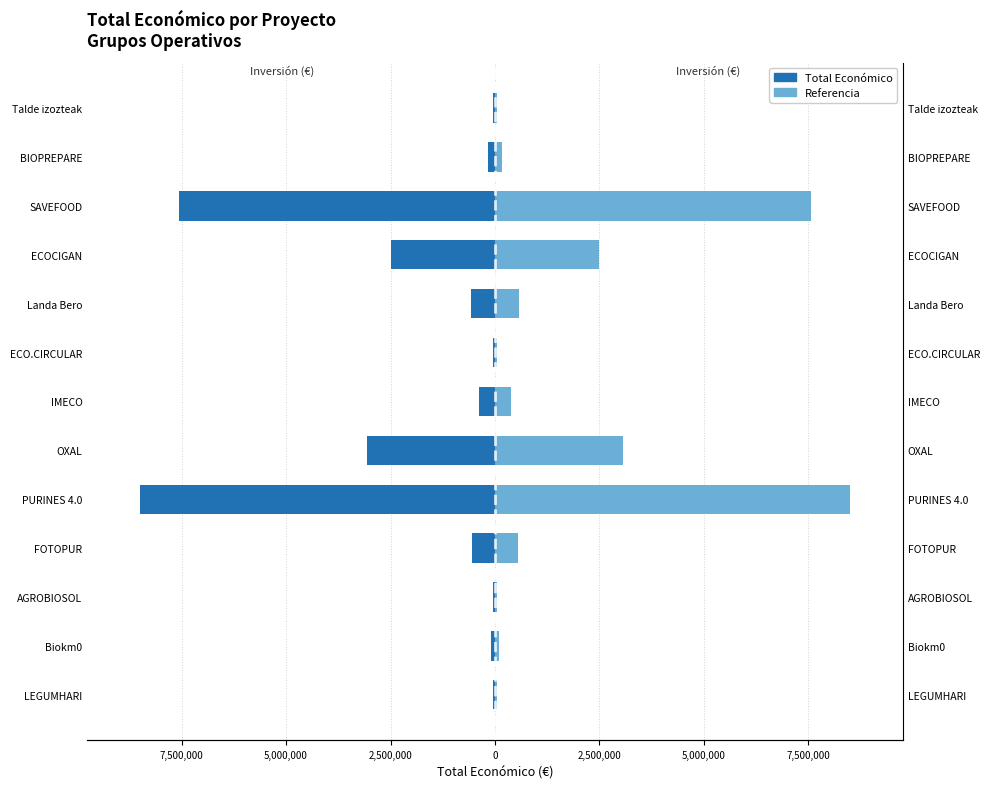

What are all the series names shown in the legend?

Total Económico, Referencia